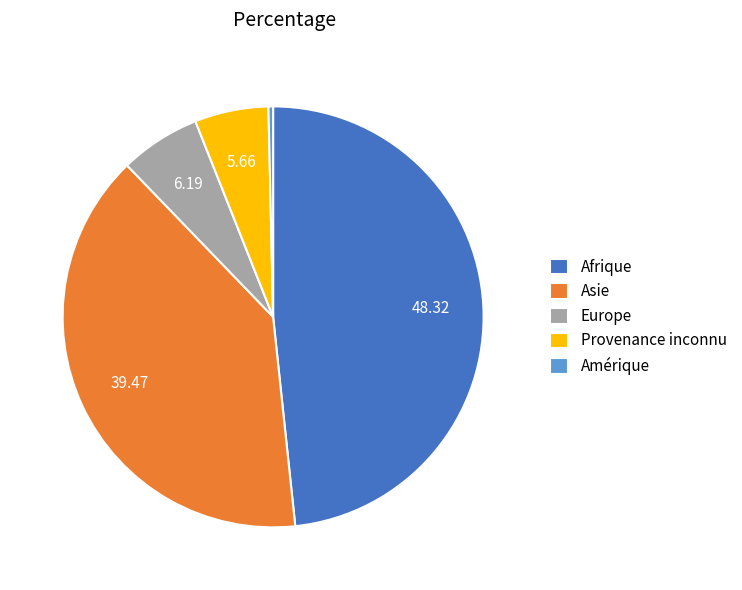

Which has a higher value, Amérique or Provenance inconnu?

Provenance inconnu